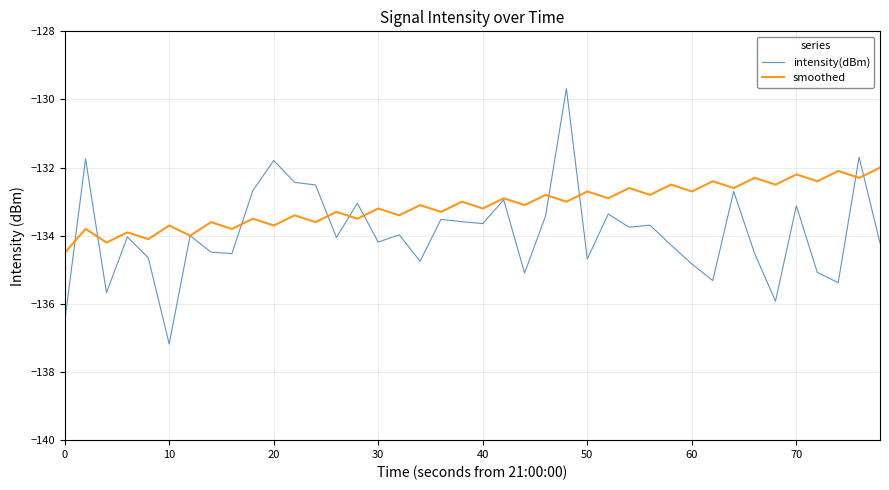

Which series has the largest range (max minus min)?

intensity(dBm)